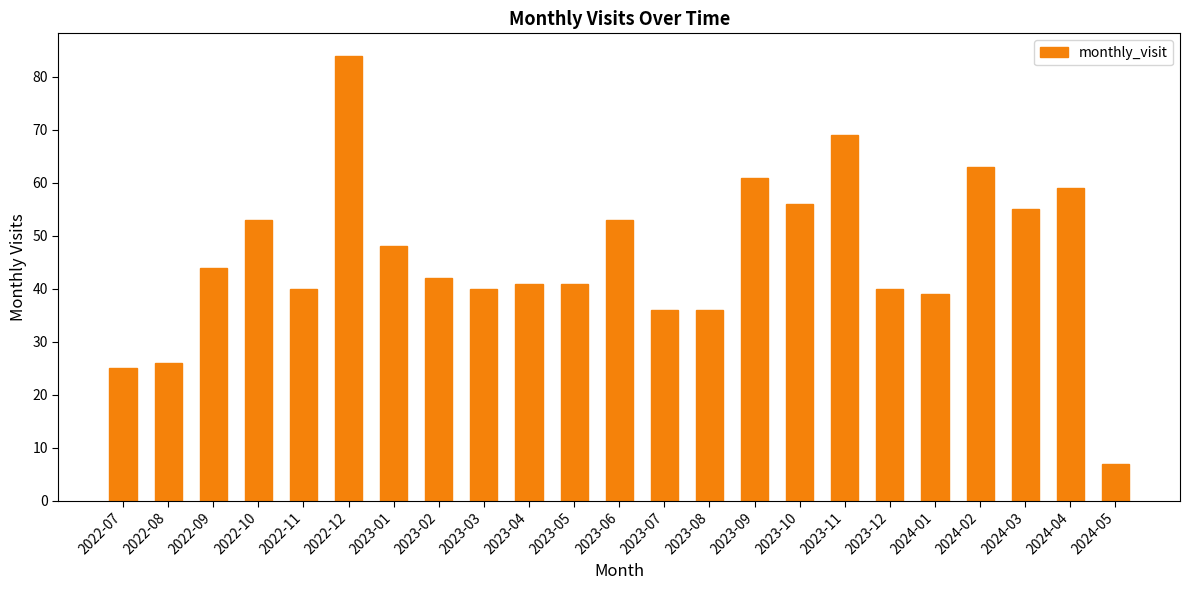

Between 2023-02 and 2022-12, which is larger?

2022-12